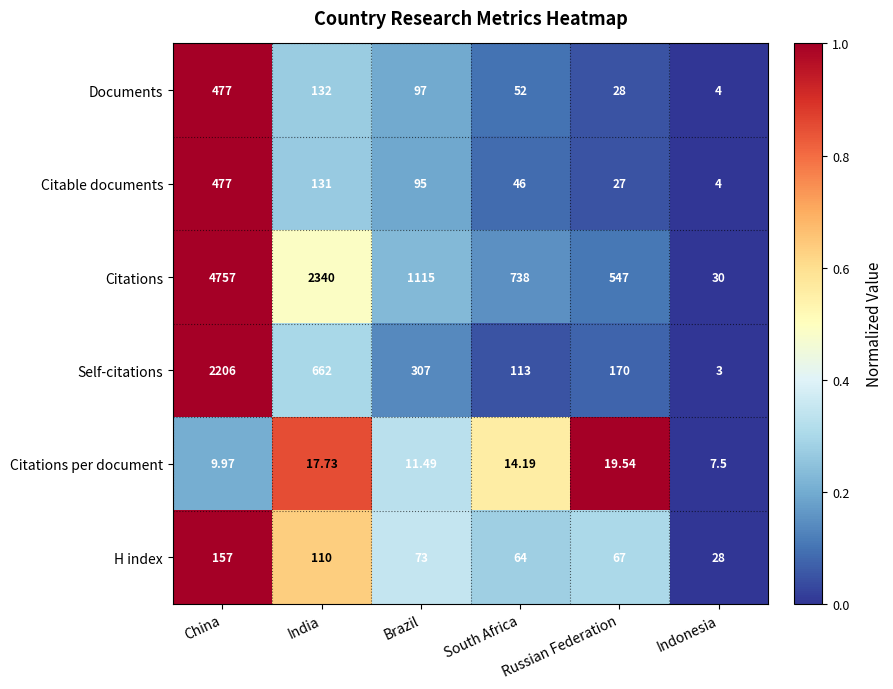

How many values in the Documents series are below 97?

3